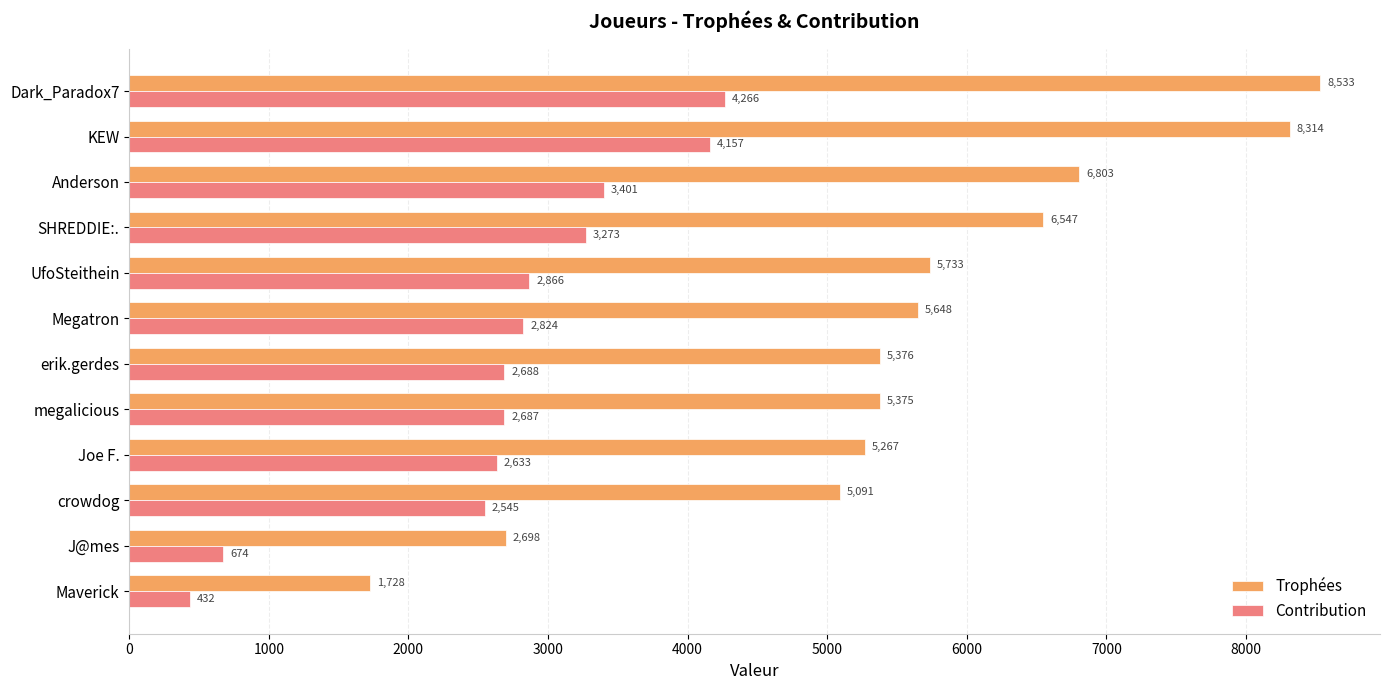

At how many categories does at least one series exceed 2101?

11